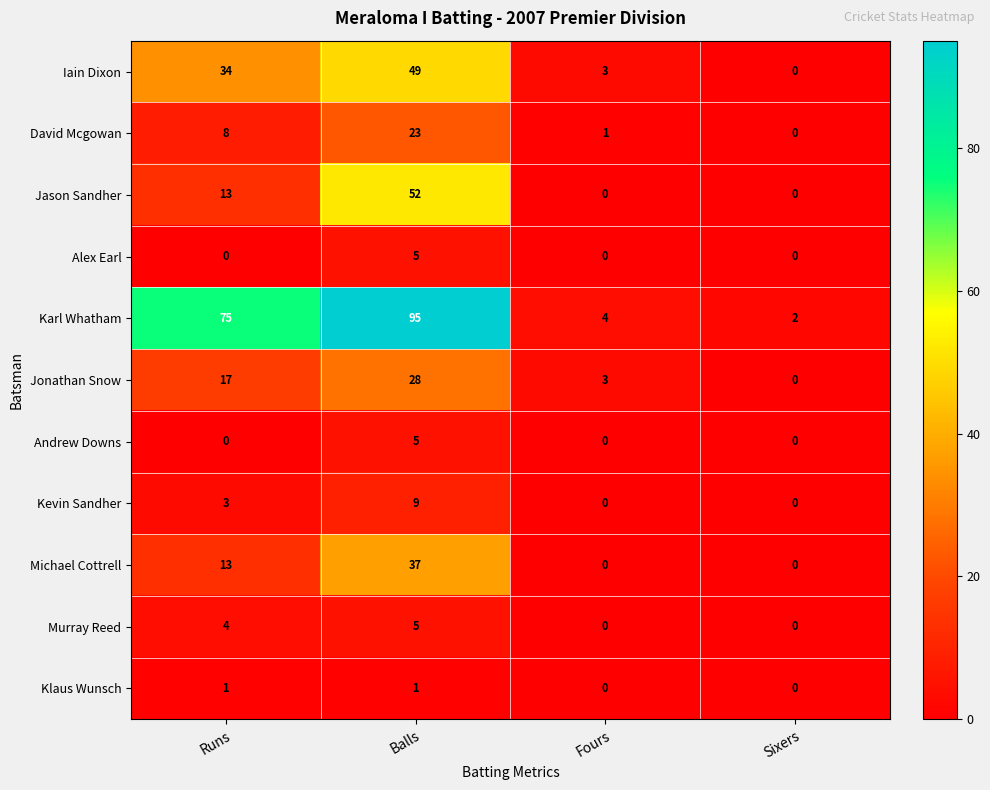

What is the difference between the maximum and minimum values in the Kevin Sandher series?

9